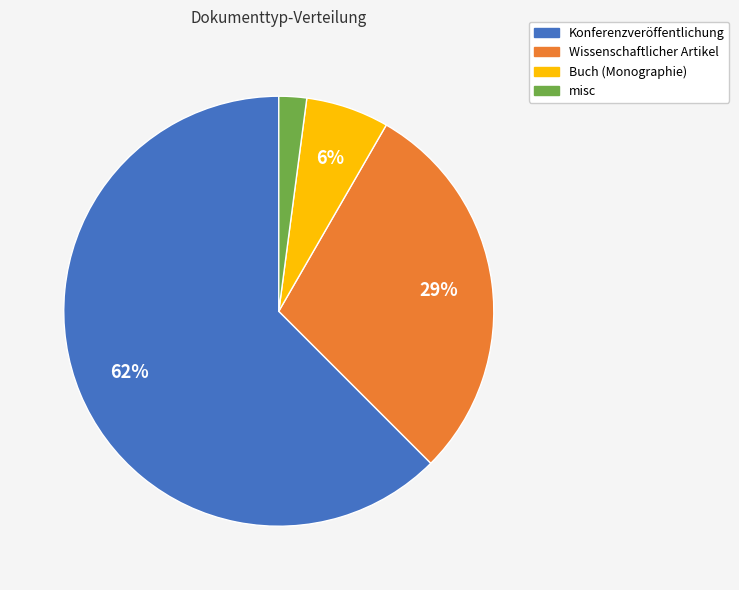

Combined, do Wissenschaftlicher Artikel and Konferenzveröffentlichung account for over 50%?

Yes